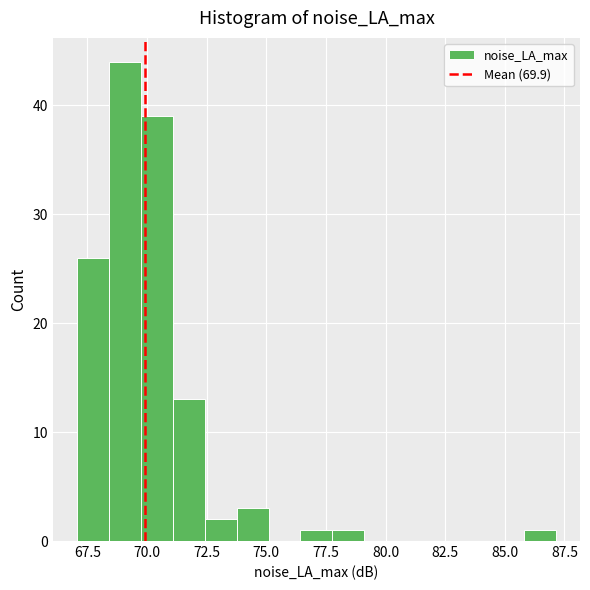

Read against the x-axis, roughly where is the centre of the tallest bar?

69.0